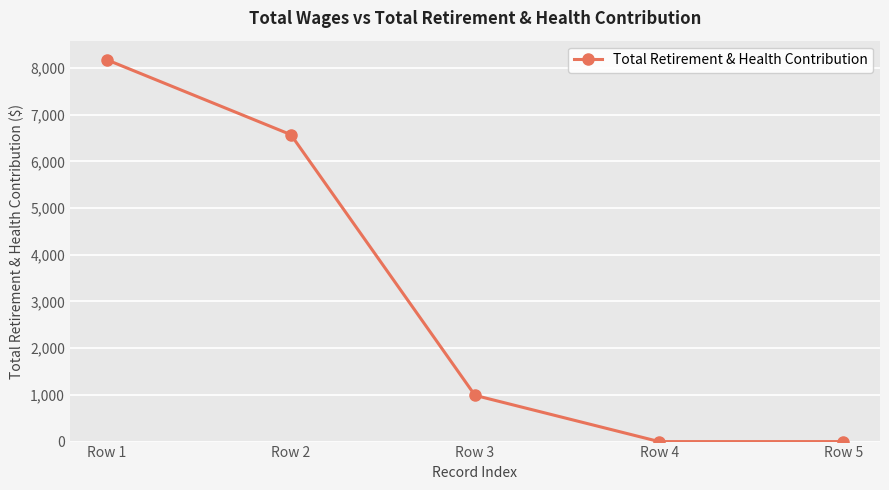

How many lines are shown in the chart?

1